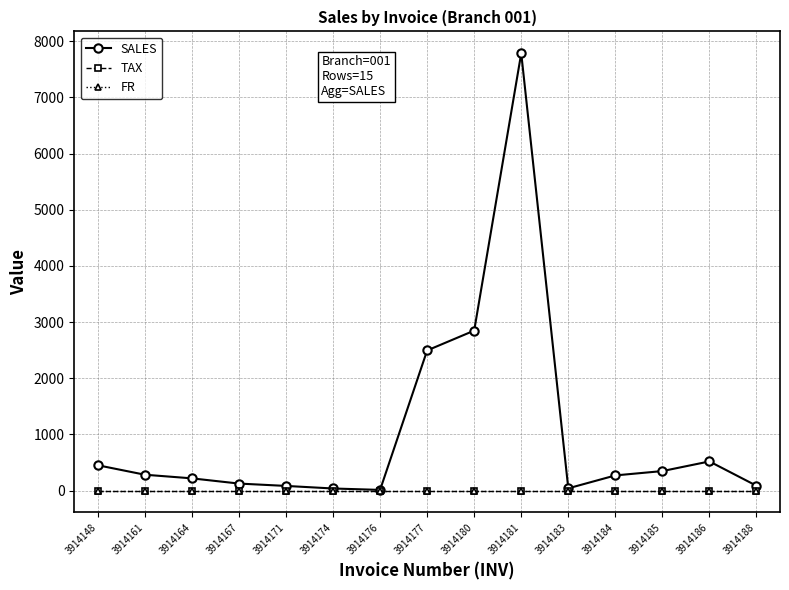

Does the chart have visible grid lines?

Yes